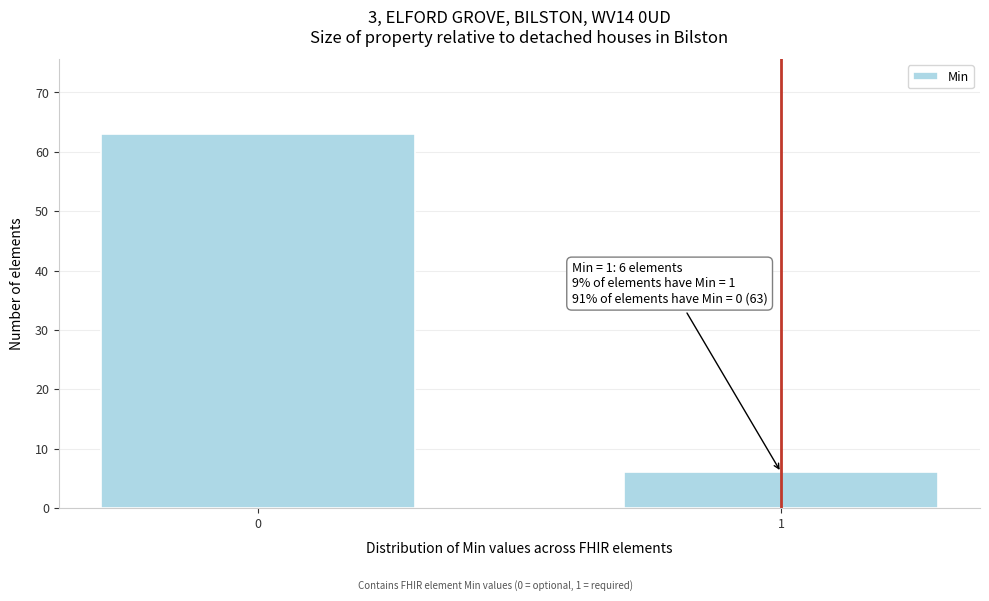

Reading right to left, transcribe all the data shown in this chart.

6	63